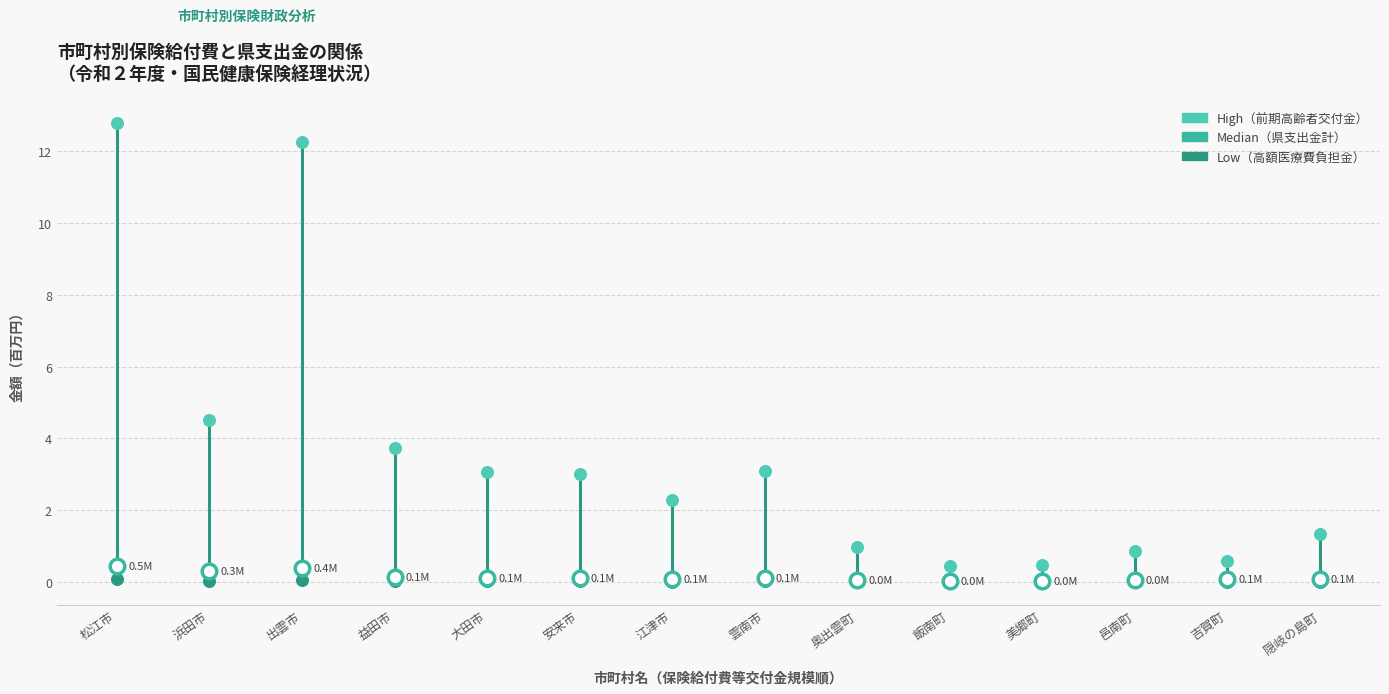

Across all series, what Y value is closest to 6?

4.5